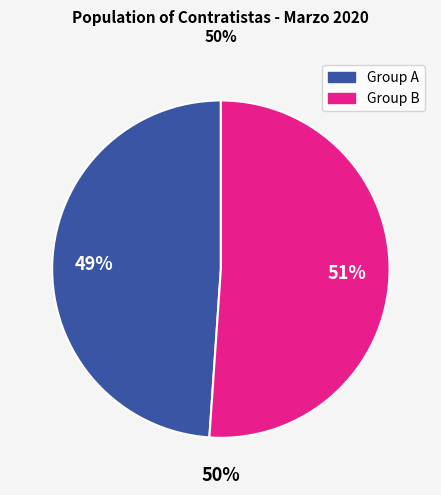

Is there any slice that represents more than half of the pie?

Yes